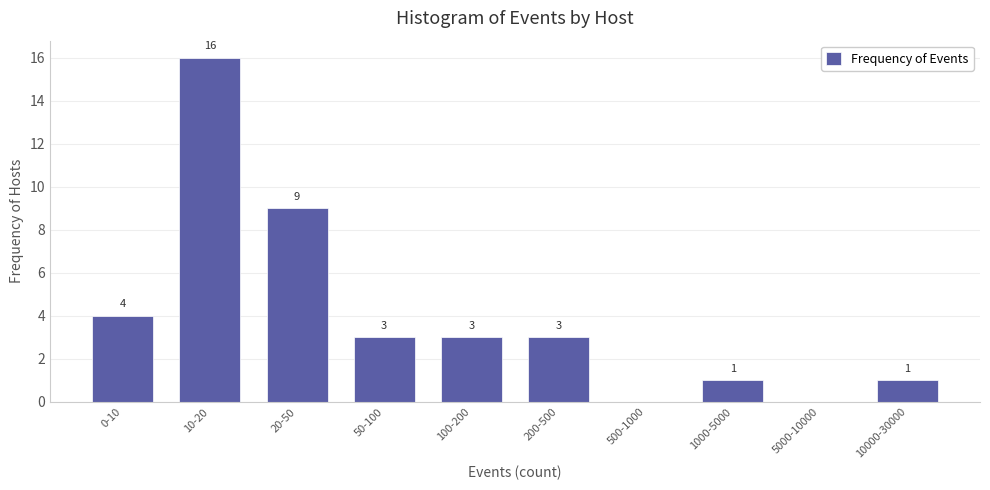

Reading left to right, list all the values displayed in this chart.

0-10=4	10-20=16	20-50=9	50-100=3	100-200=3	200-500=3	500-1000=0	1000-5000=1	5000-10000=0	10000-30000=1